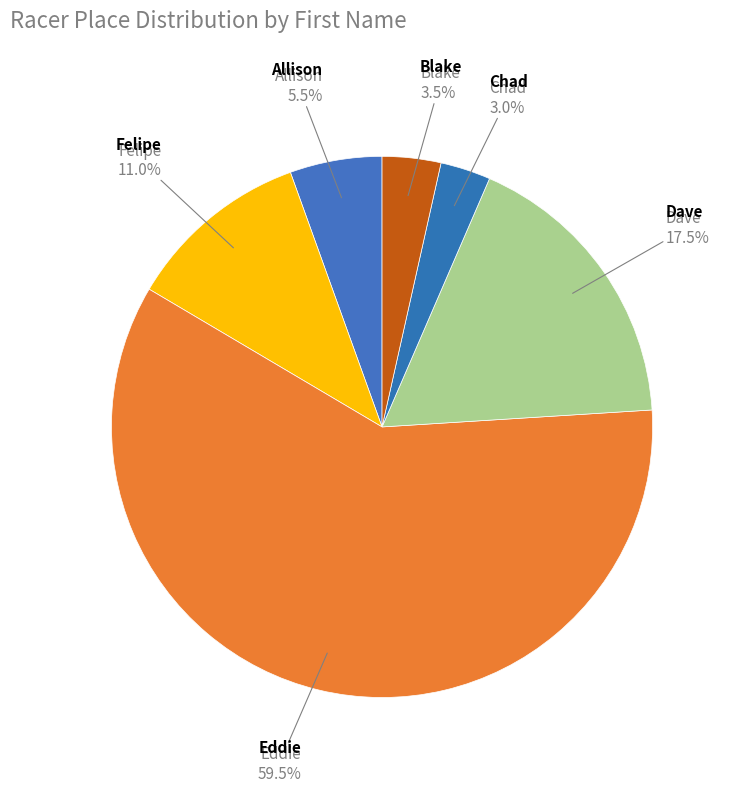

Approximately how many times larger is the value at Eddie compared to Dave?

3.4